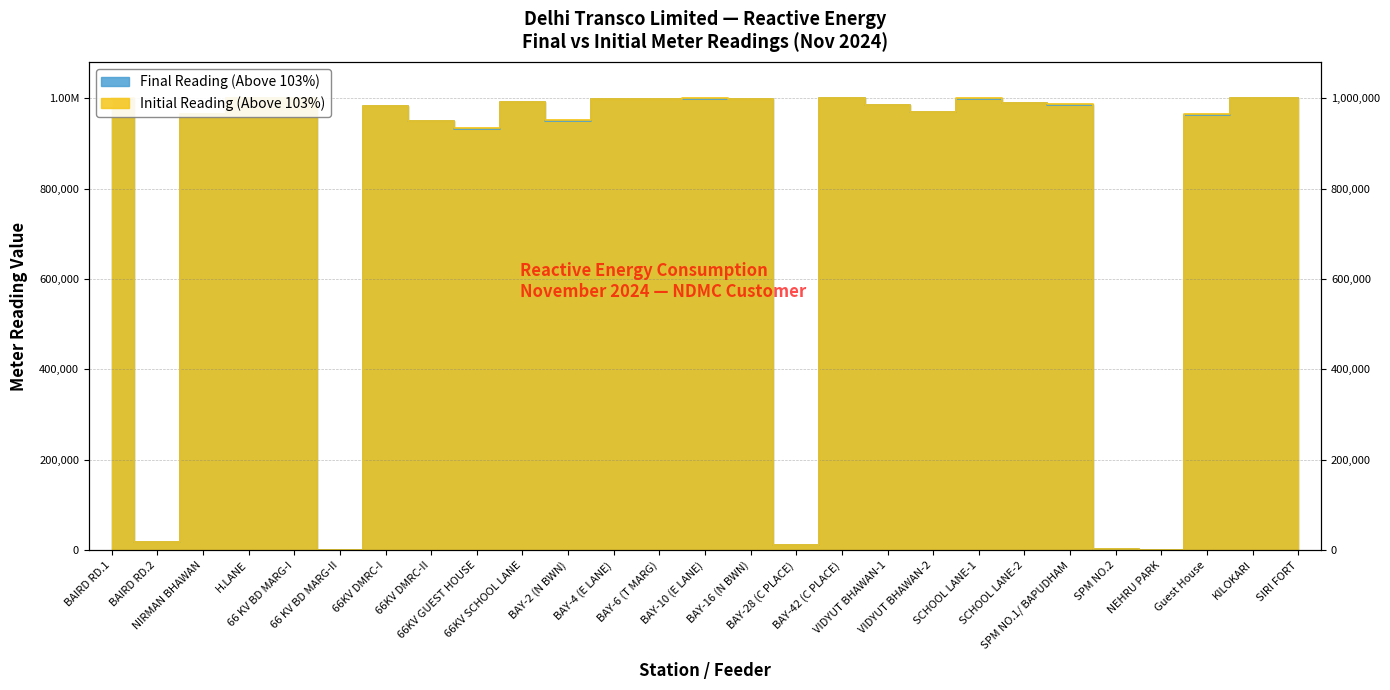

Which series has the largest total across all categories?

Initial Reading (Above 103%)